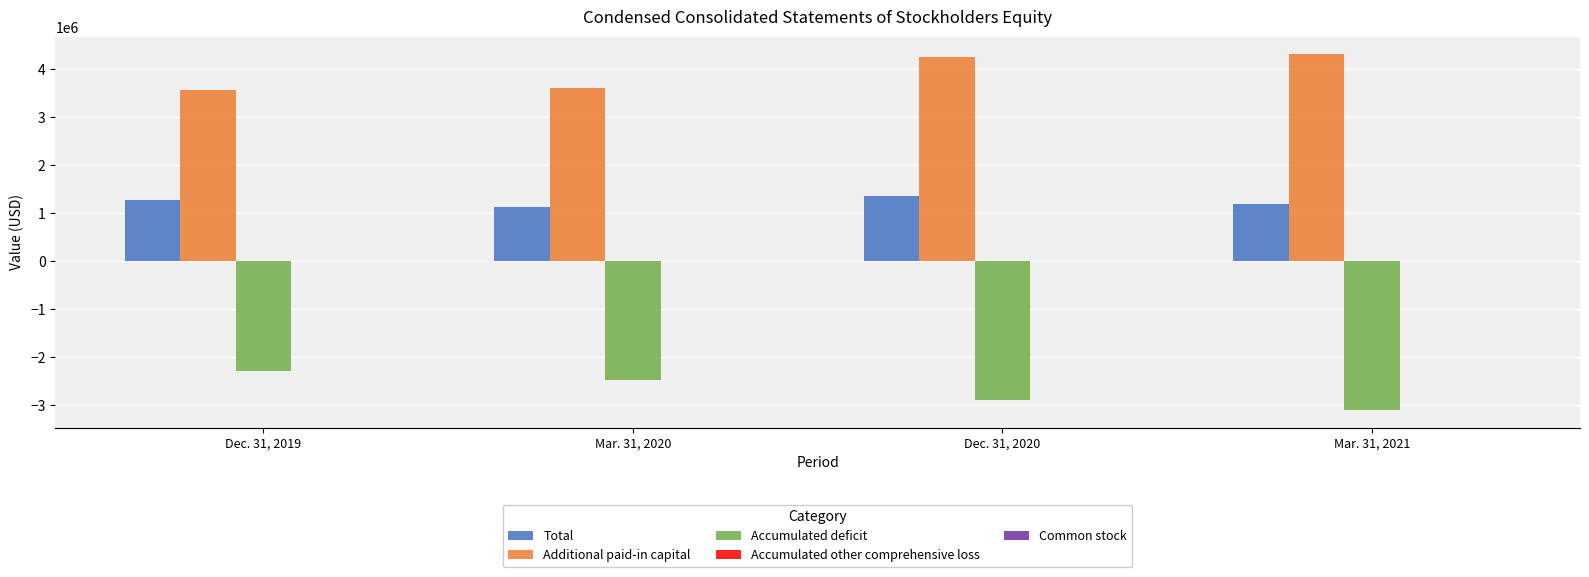

What is the highest value of the Accumulated deficit series?

-2281852